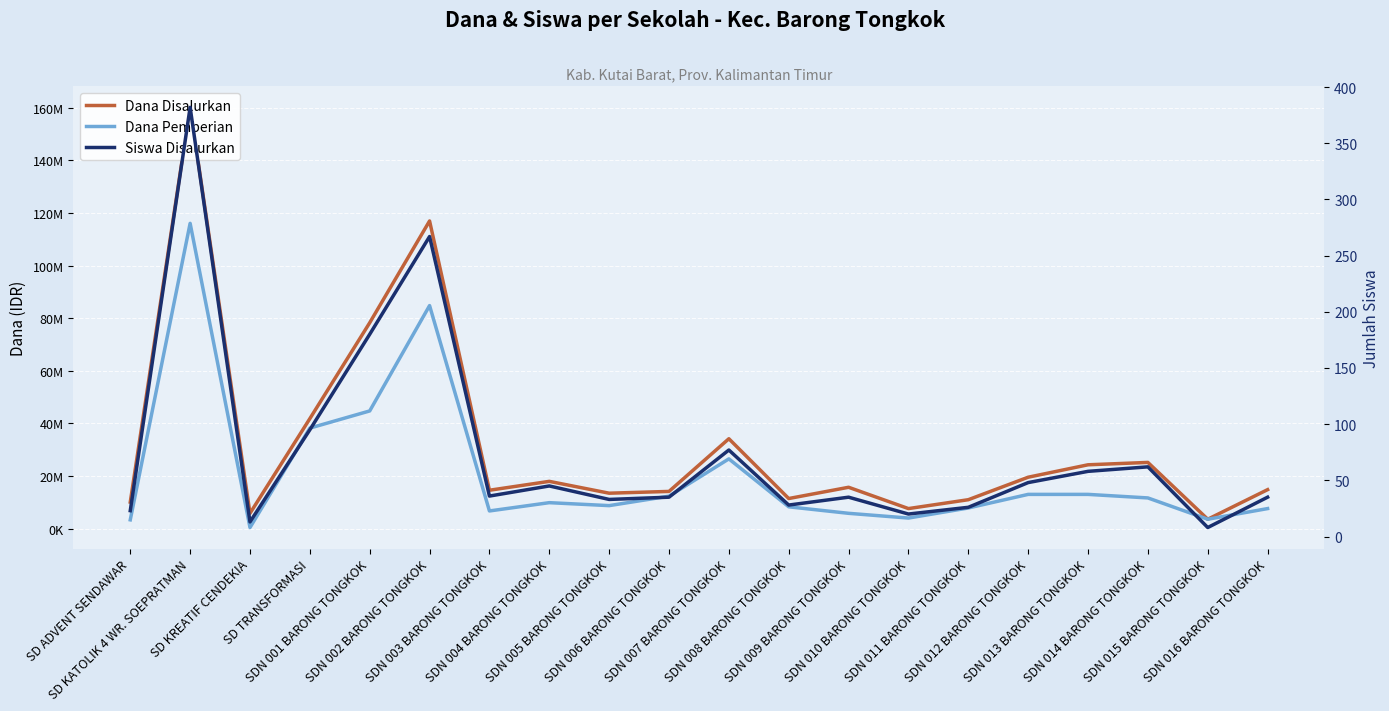

Which series has the largest total across all categories?

Dana Disalurkan